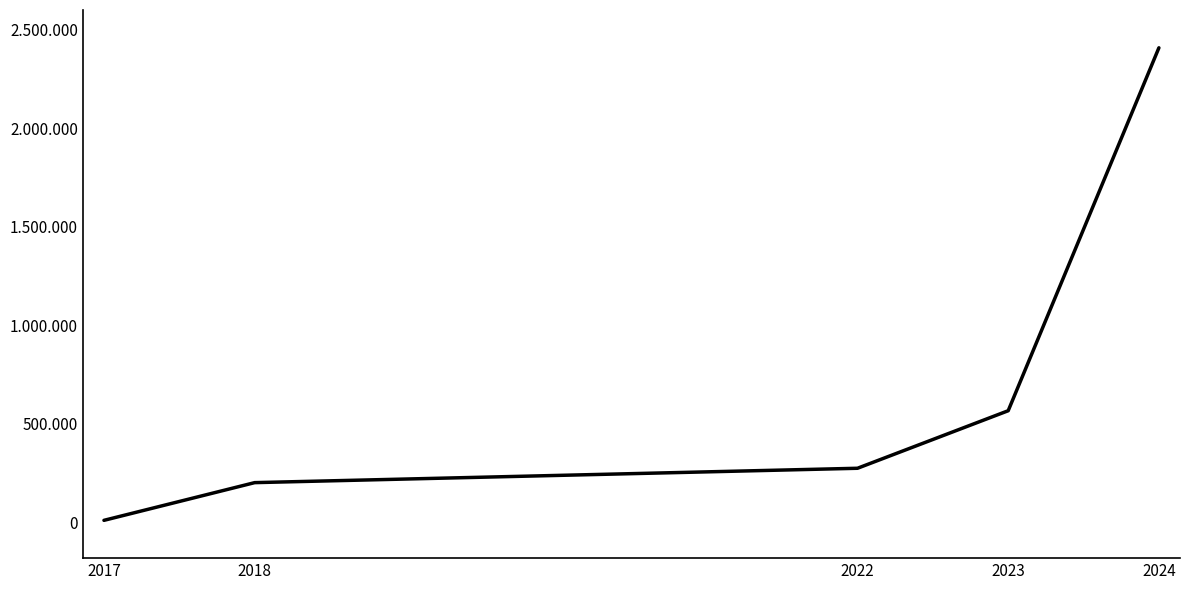

What is the difference between the maximum and second lowest values?

2207585